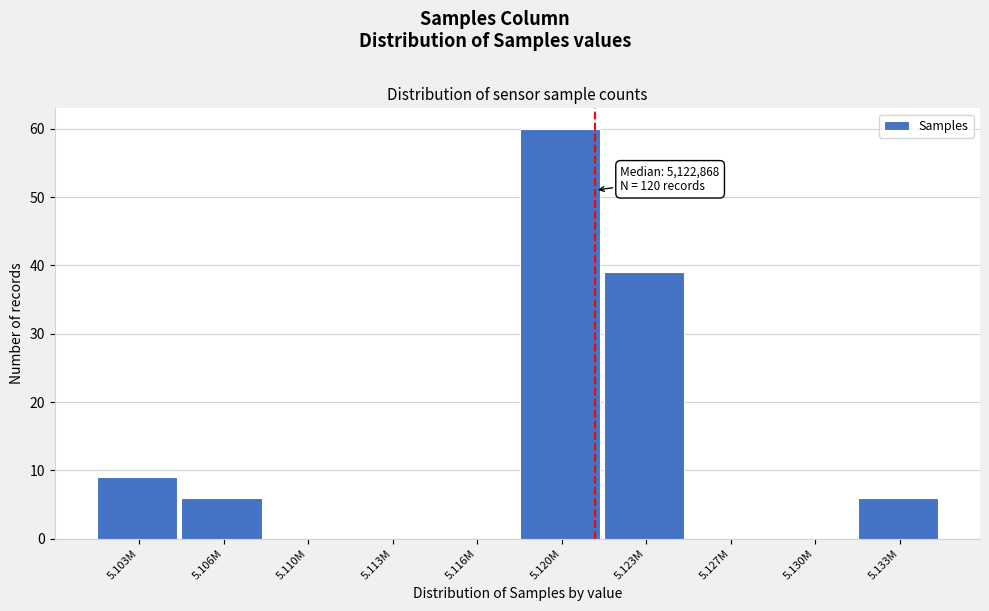

Reading left to right, list all the values displayed in this chart.

5.103M=9	5.106M=6	5.110M=0	5.113M=0	5.116M=0	5.120M=60	5.123M=39	5.127M=0	5.130M=0	5.133M=6